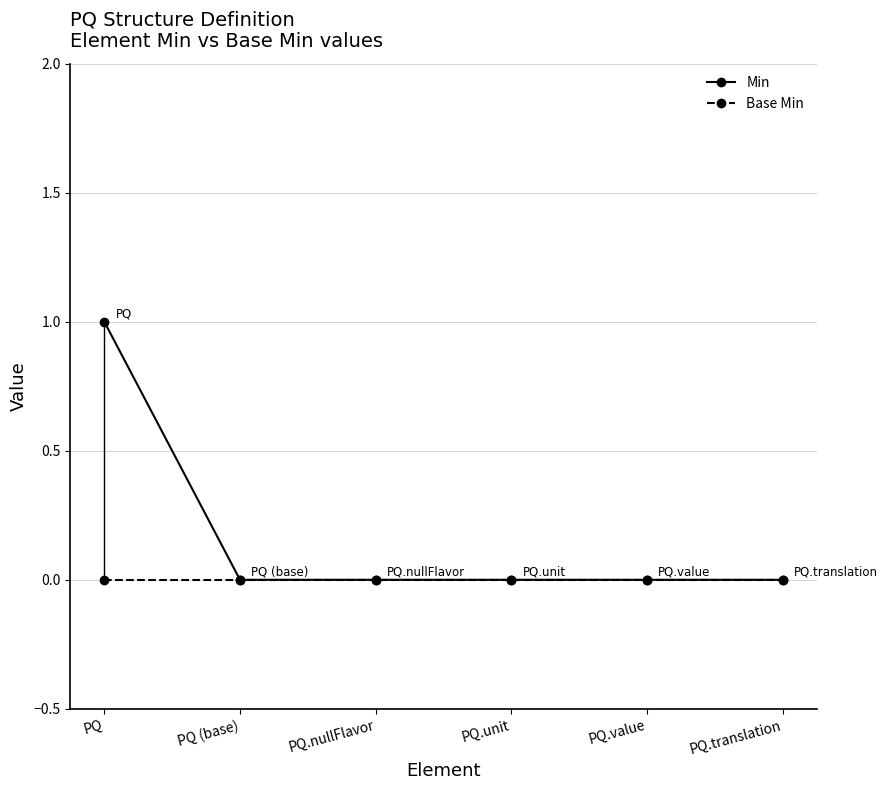

The value of Base Min at PQ.unit is 0. True or false?

True